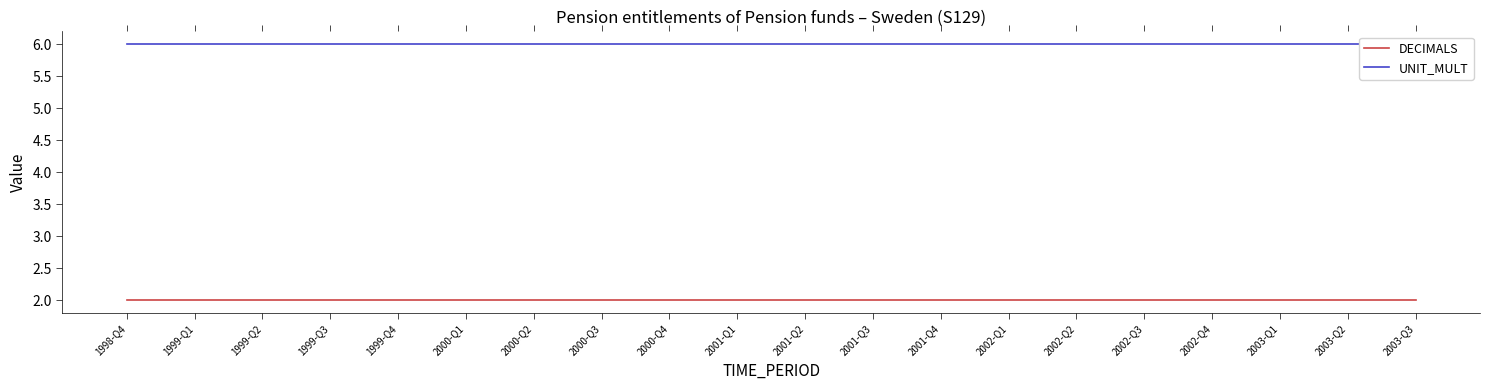

Between 2000-Q3 and 2000-Q1, which is larger?

2000-Q3